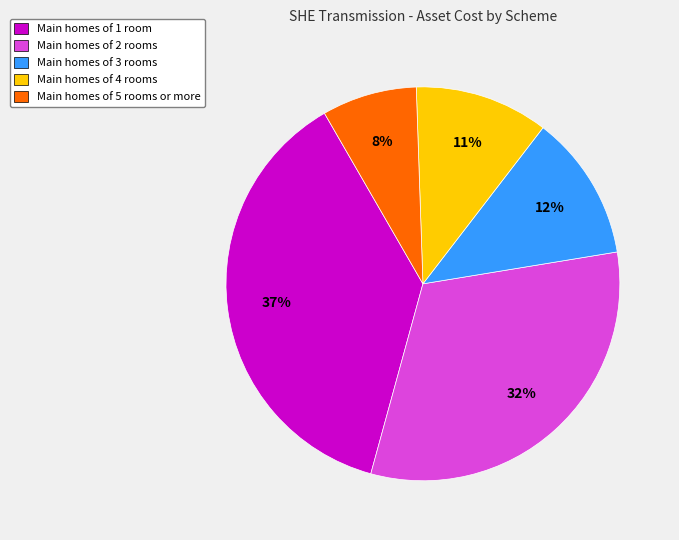

To the nearest percent, what is the combined percentage of Main homes of 4 rooms and Main homes of 5 rooms or more?

19%